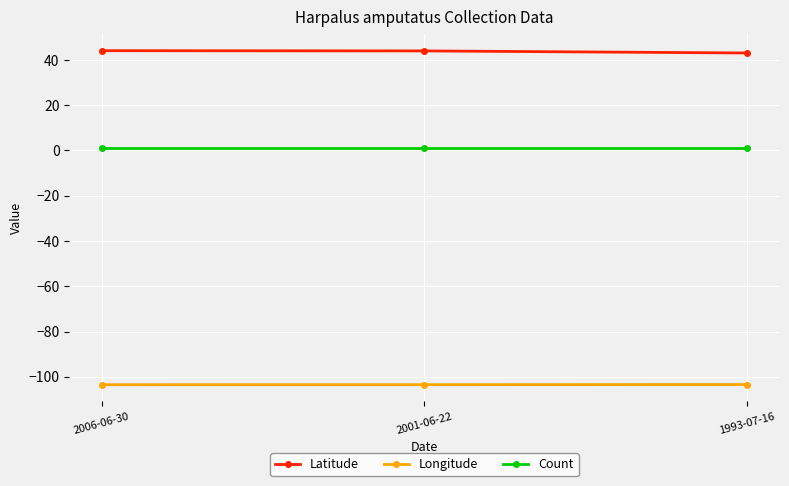

True or false: Longitude has a value of -61.1 at 2006-06-30.

False